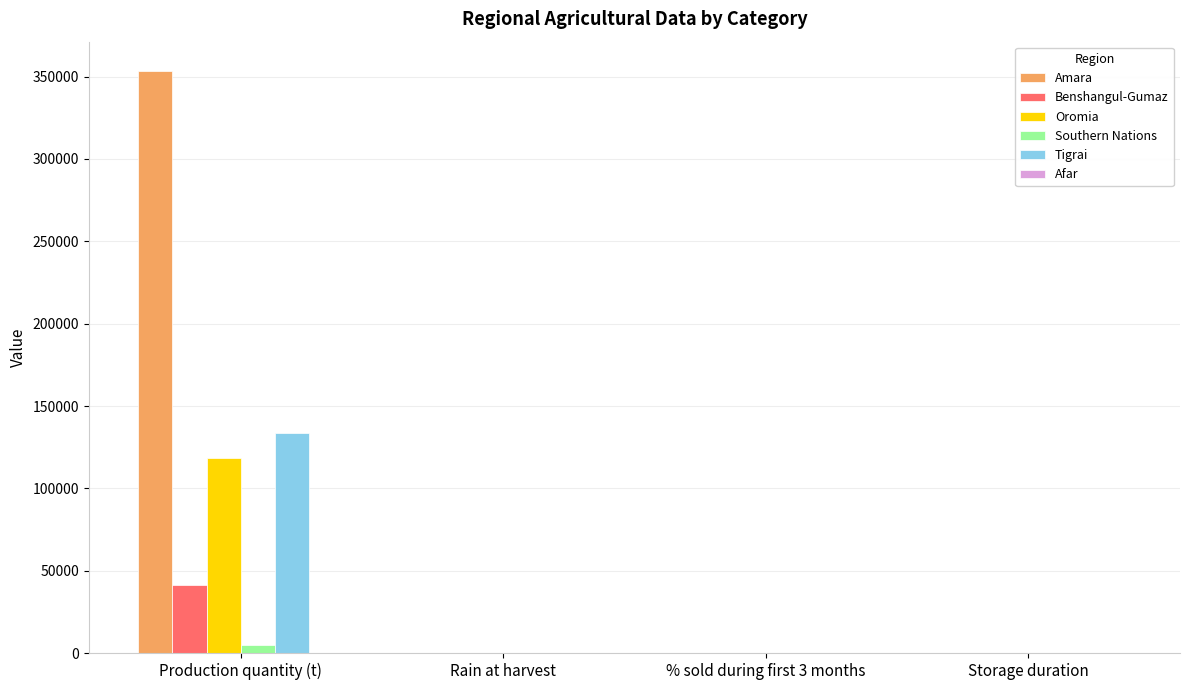

At which label is Amara closest to 176765?

% sold during first 3 months